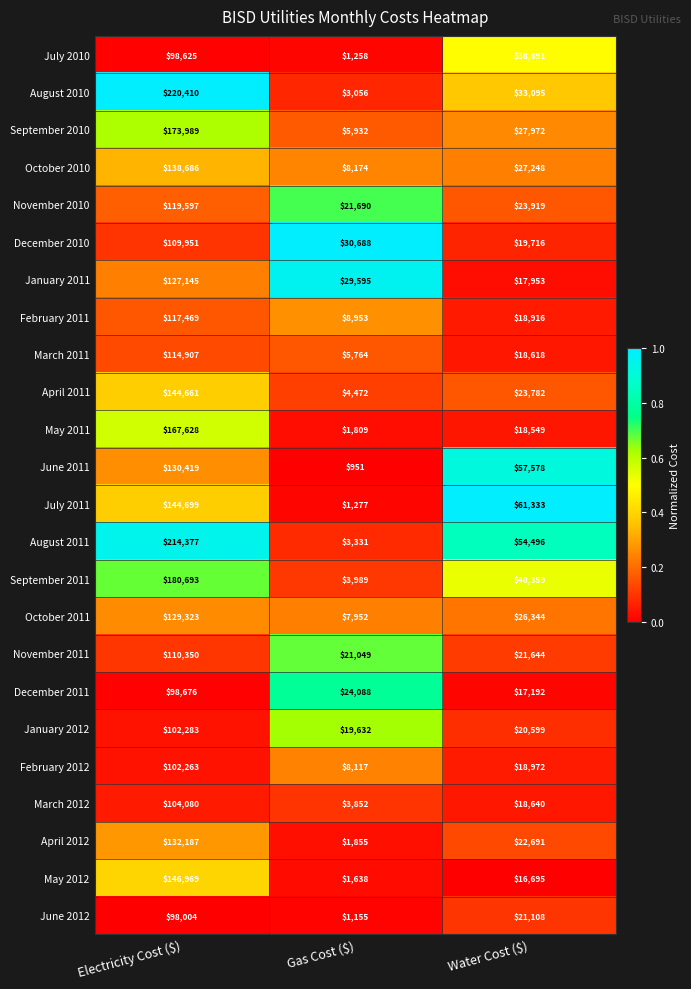

Which series has the largest range (max minus min)?

August 2010